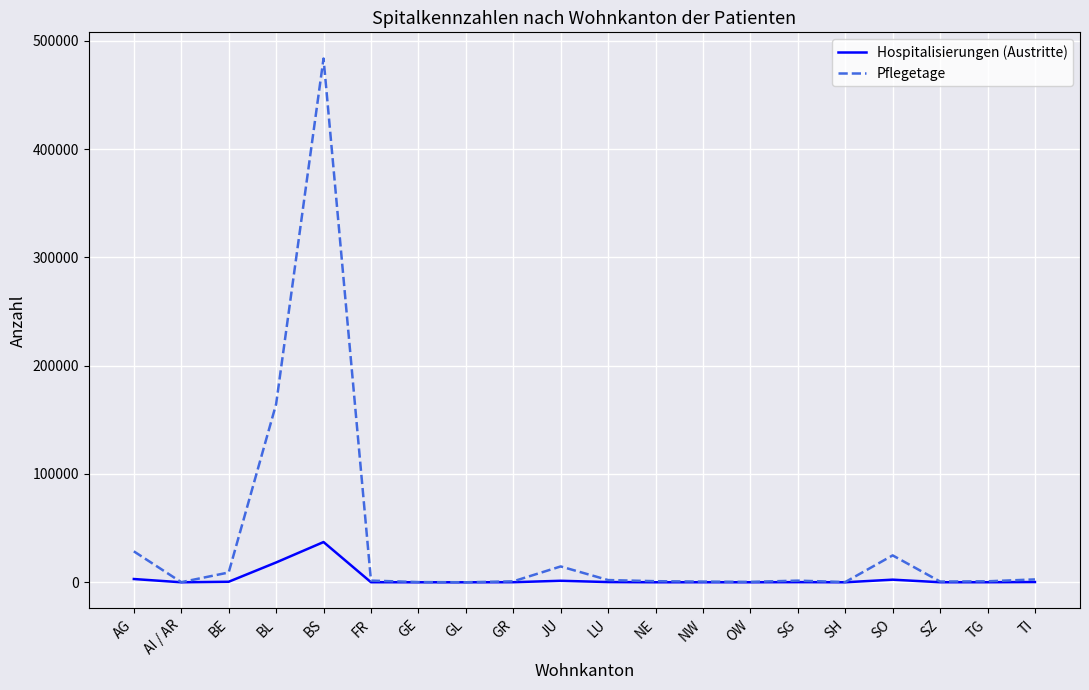

What is the difference between the maximum and second lowest values in the Hospitalisierungen (Austritte) series?

37141